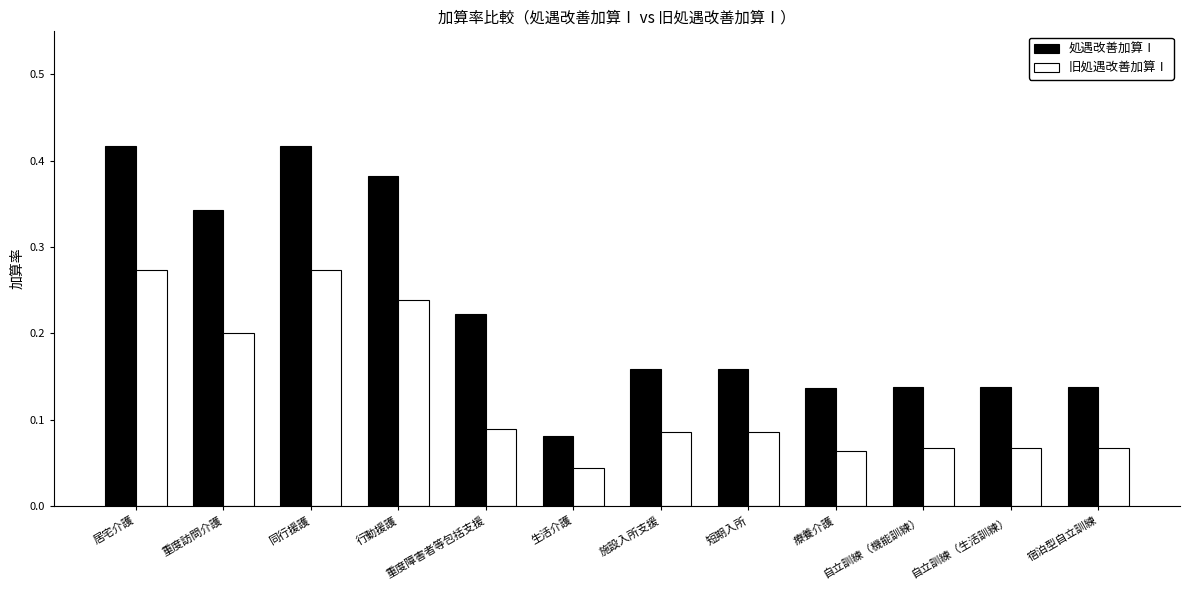

List the series in order of their overall mean, highest first.

処遇改善加算Ⅰ, 旧処遇改善加算Ⅰ